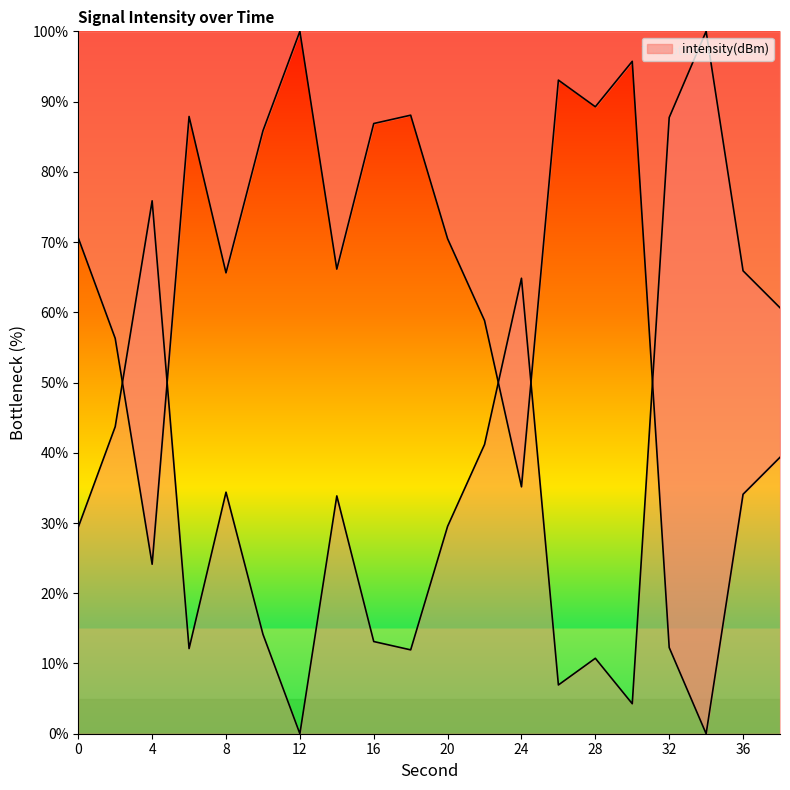

What is the value of the 8th point from the left?

66.1